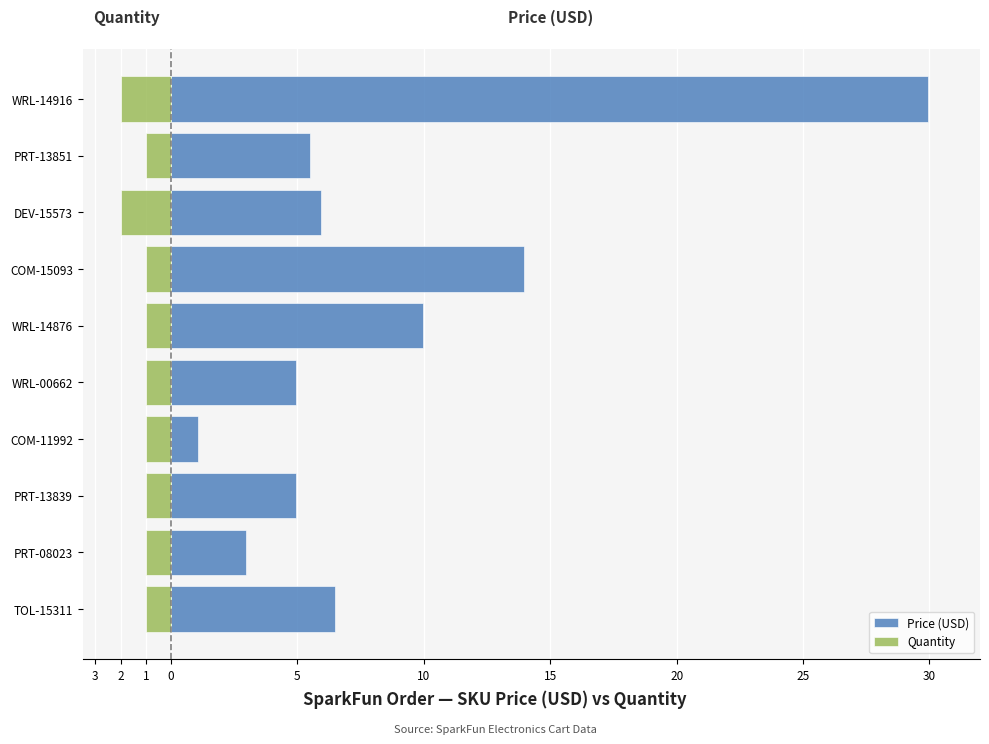

How many distinct data groups are displayed?

2